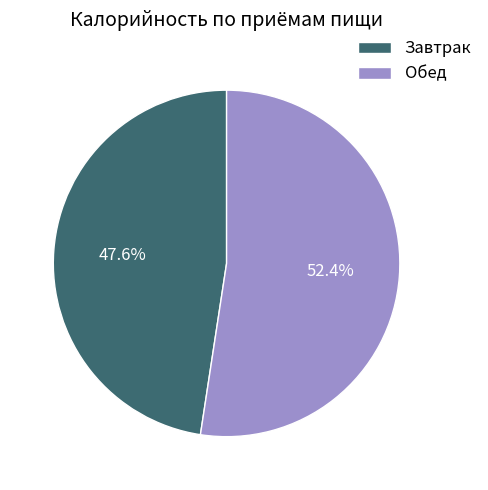

Is there any slice that represents more than half of the pie?

Yes